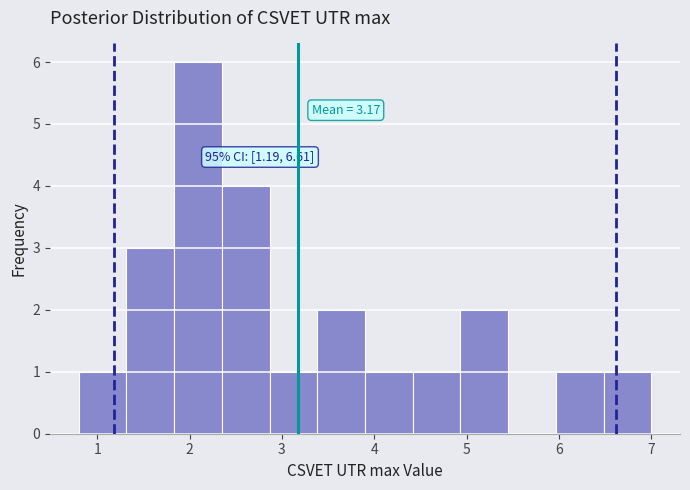

Which range on the x-axis has the tallest bar?

1.8 to 2.4